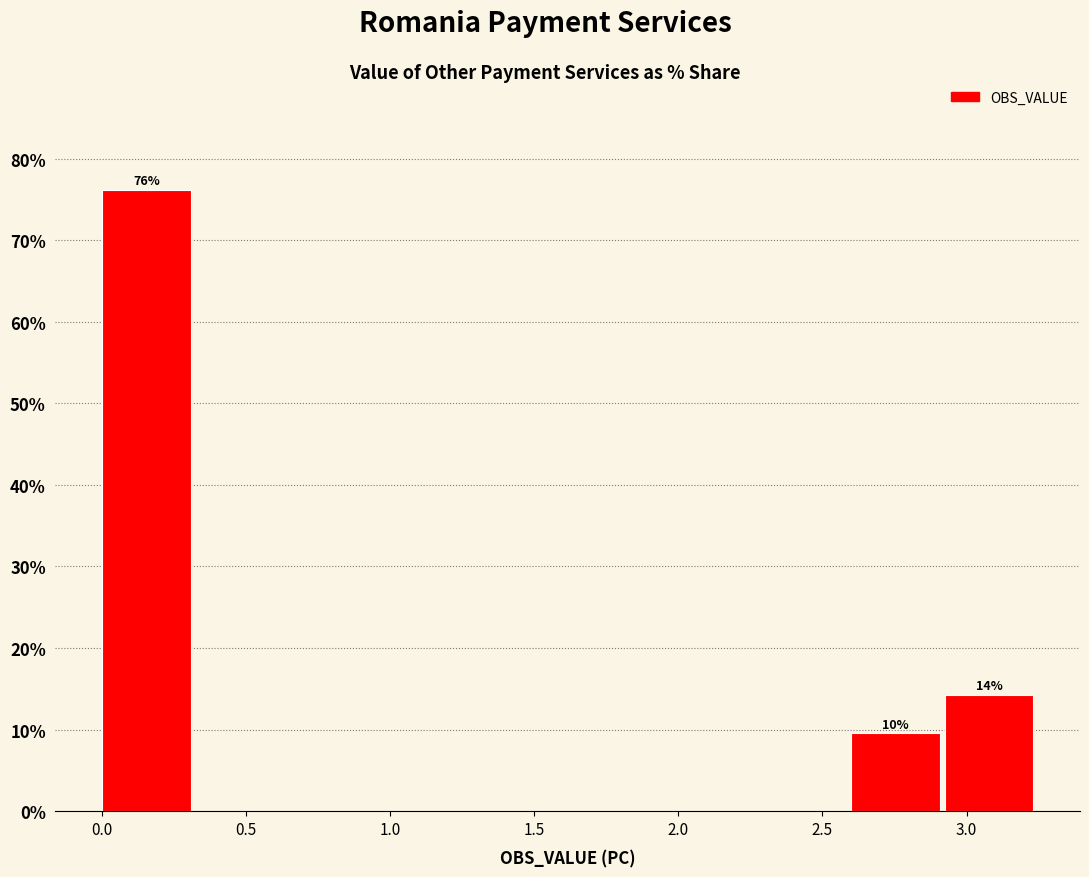

Over which range of the x-axis is the bar tallest?

0.00 to 0.30